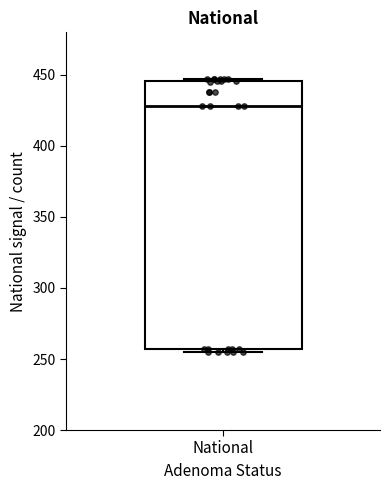

Where is the upper edge of the box for National on the y-axis? The values are not printed on the chart, so give them approximately, as read against the axis.

445